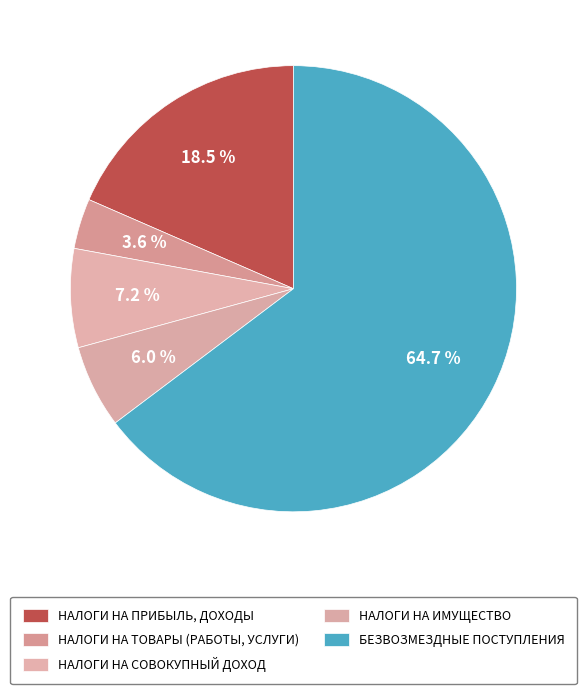

To the nearest percent, what is the difference between the БЕЗВОЗМЕЗДНЫЕ ПОСТУПЛЕНИЯ and НАЛОГИ НА ПРИБЫЛЬ, ДОХОДЫ slice percentages?

46%